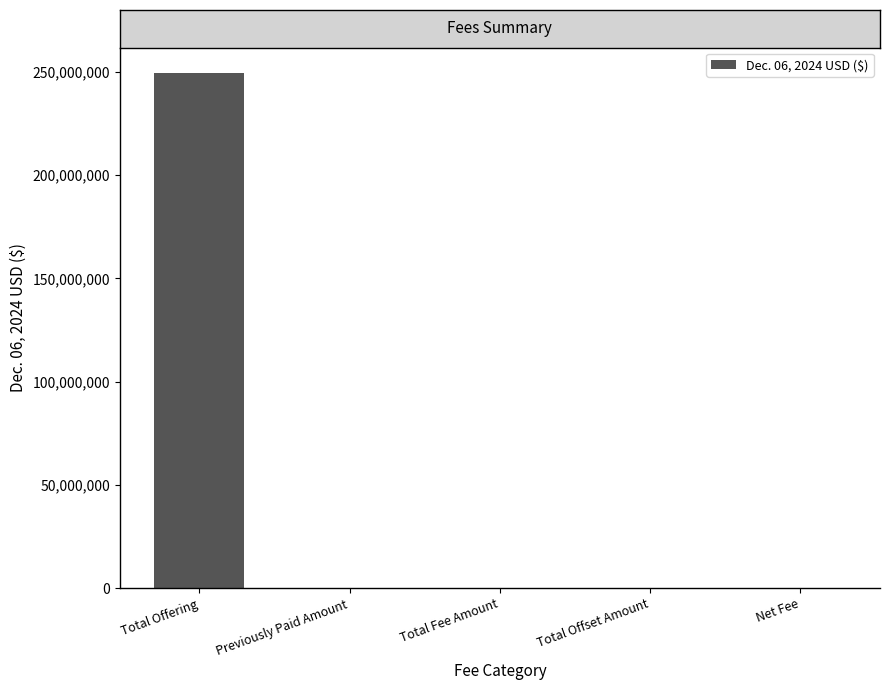

Does the chart contain stacked bars?

No